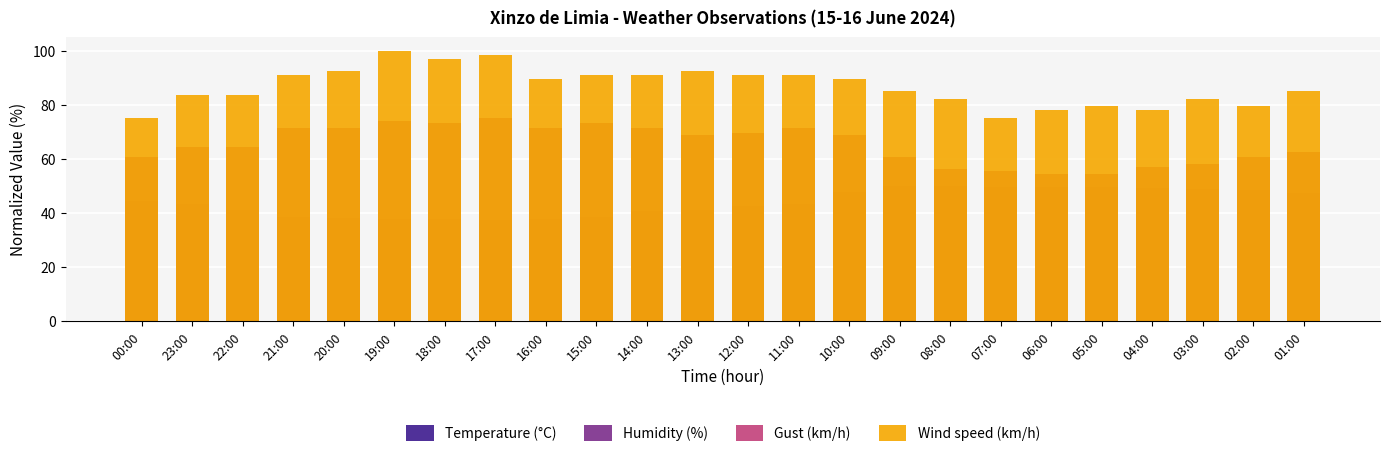

Where is Wind speed (km/h) nearest to the value 87?

09:00